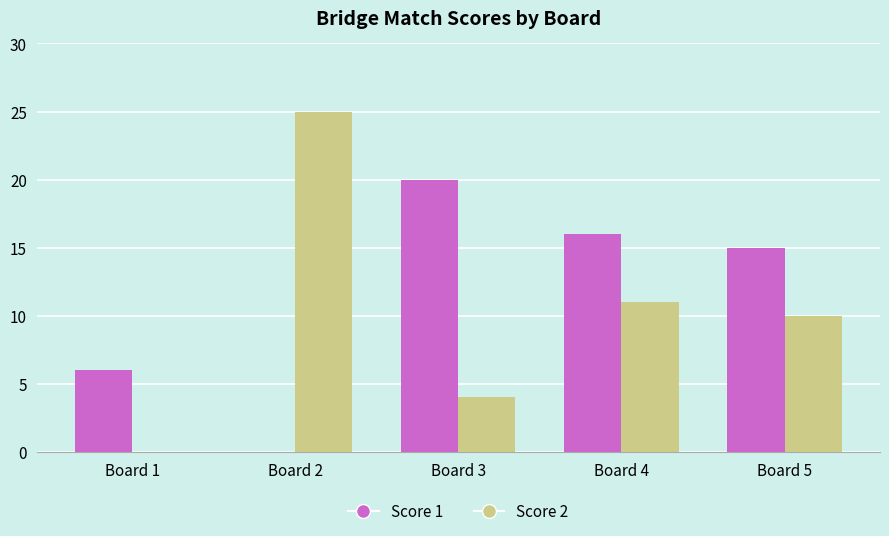

What is the sum of the Score 2 values at Board 2 and Board 1?

25